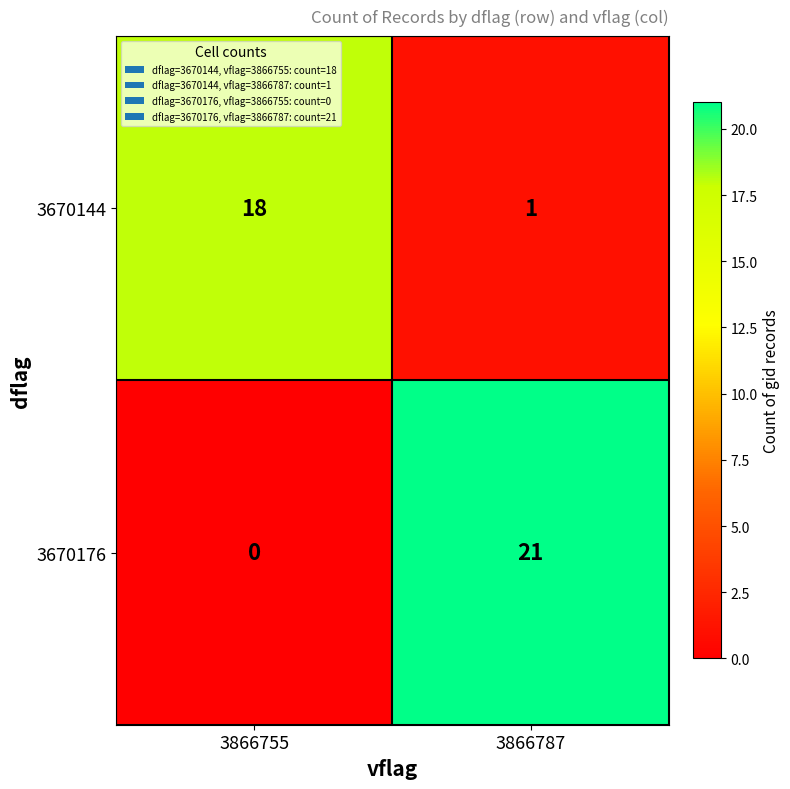

Where is 3670144 nearest to the value 9?

3866787